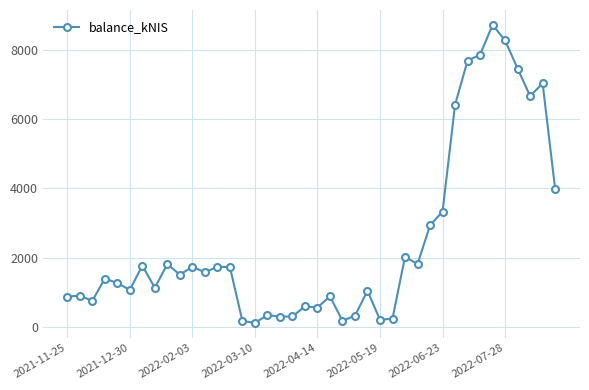

True or false: the data has more than 2 interior local peaks.

True